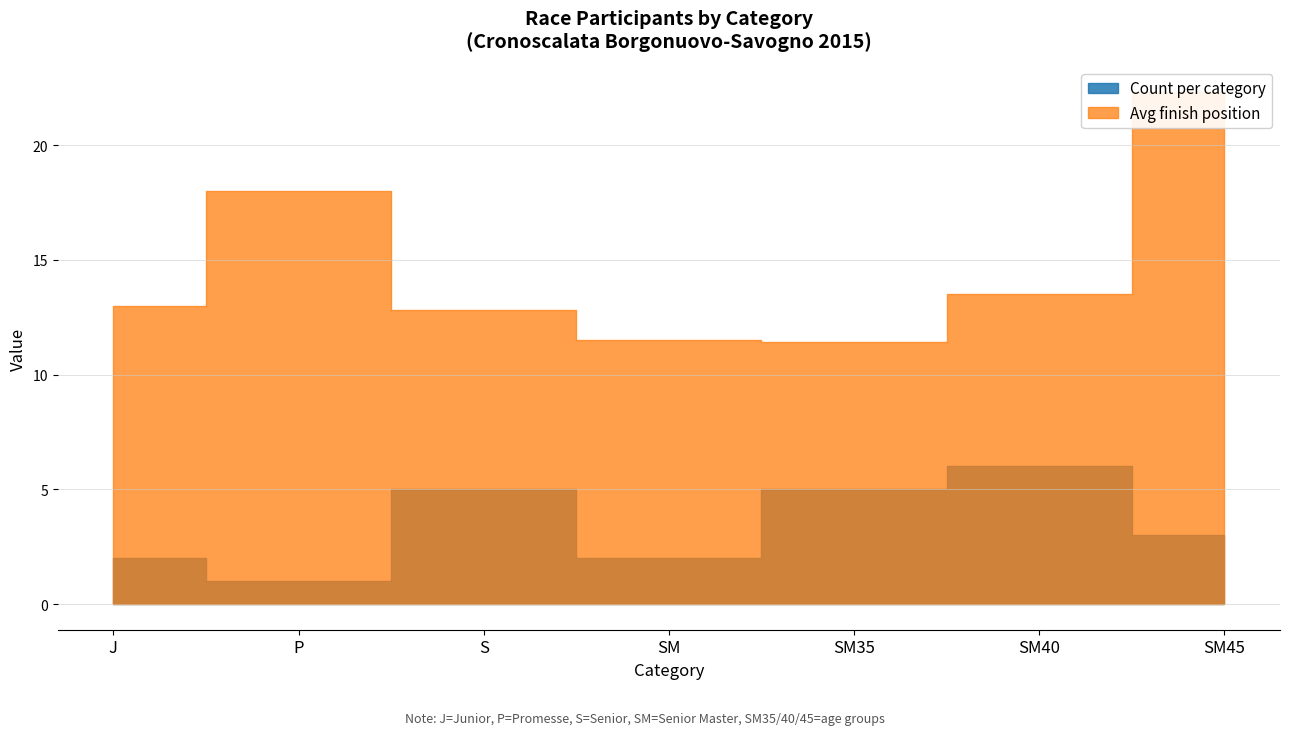

Where does the Avg finish position series first go above 13?

P